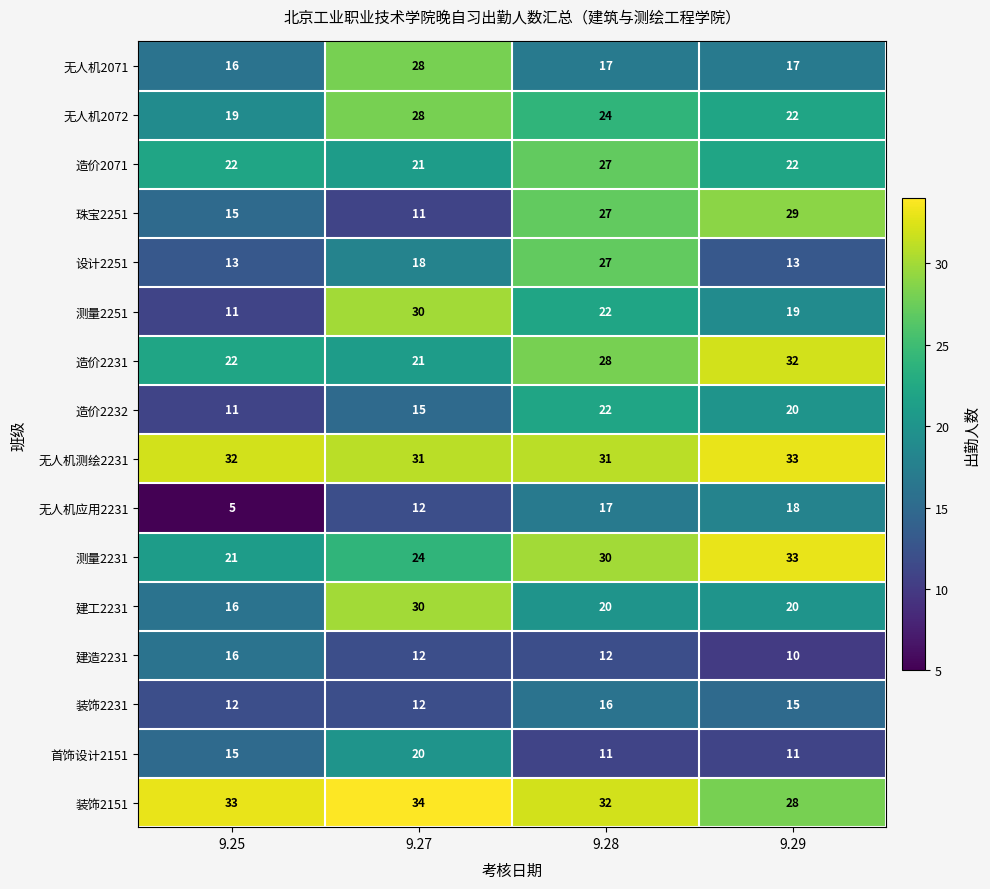

At which category is the sum across all series the highest?

9.28